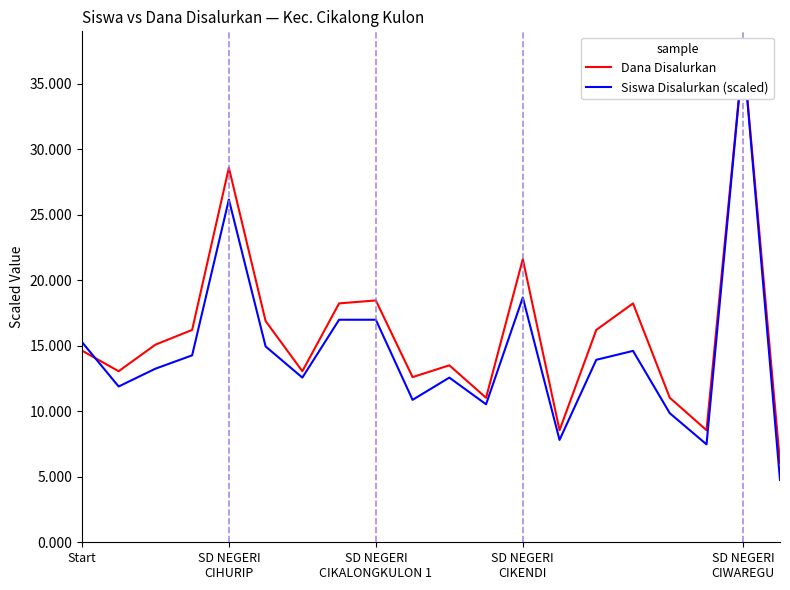

Which category has the lowest value across all series?

19